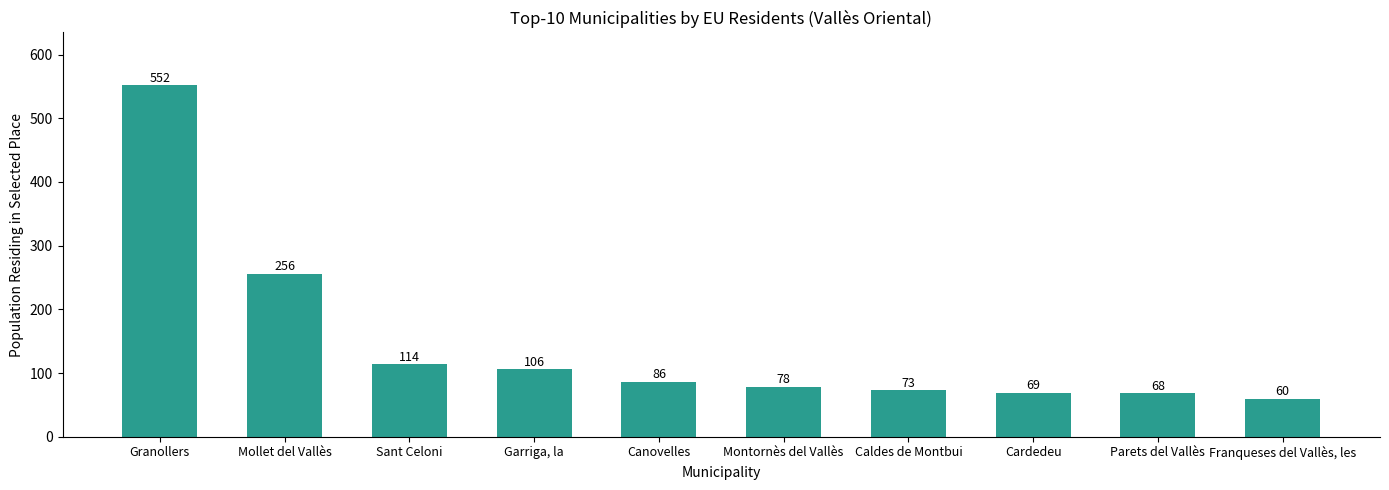

True or false: the data shows 116 at Canovelles.

False